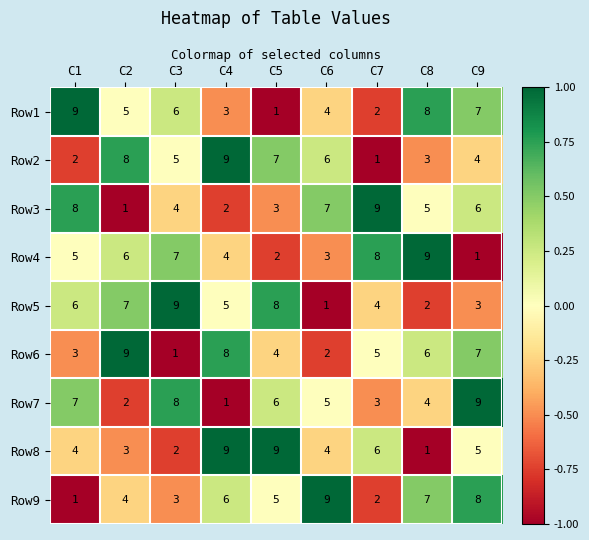

At which label does Row7 first exceed 5?

C1